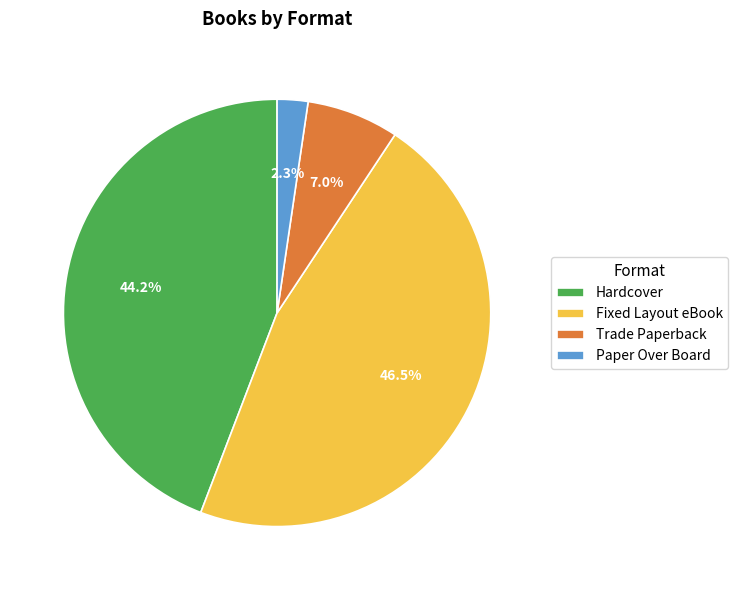

To the nearest percent, what is the difference between the Paper Over Board and Trade Paperback slice percentages?

5%